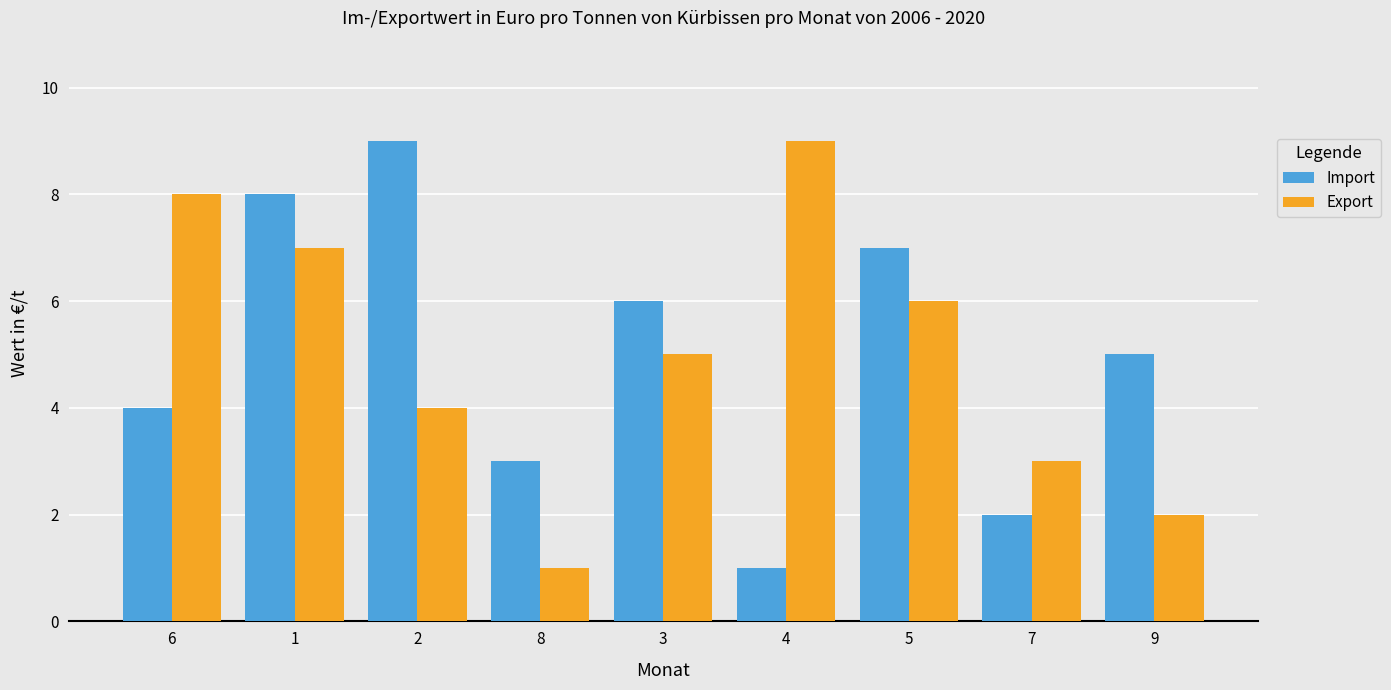

Which category has the lowest value in the Export series?

8